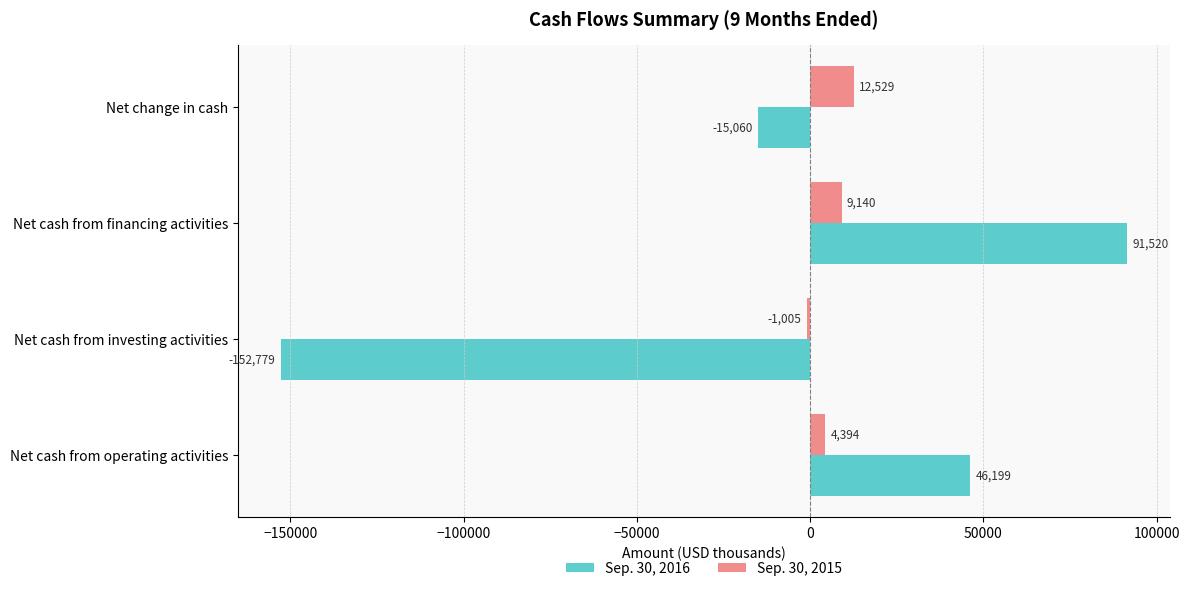

How many values in the Sep. 30, 2015 series are below 9140?

2